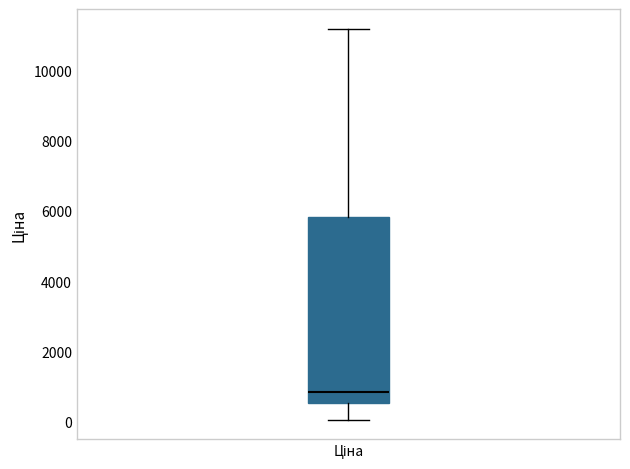

Where does the lower whisker of the box for Ціна end on the y-axis? The values are not printed on the chart, so give them approximately, as read against the axis.

0